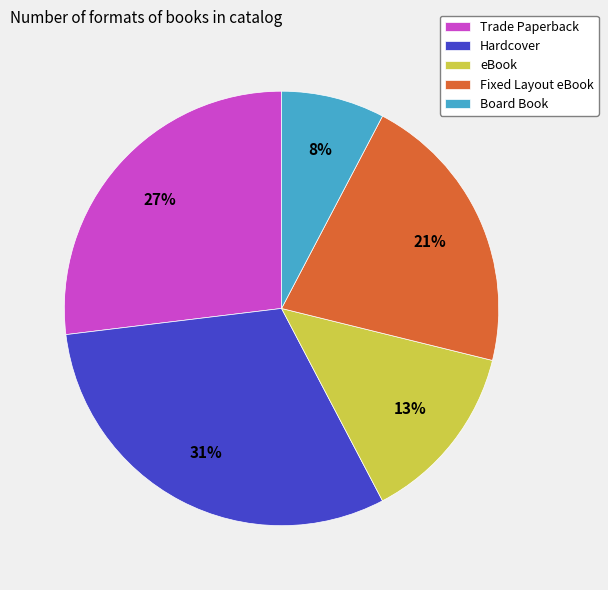

Which has a higher value, Fixed Layout eBook or Board Book?

Fixed Layout eBook